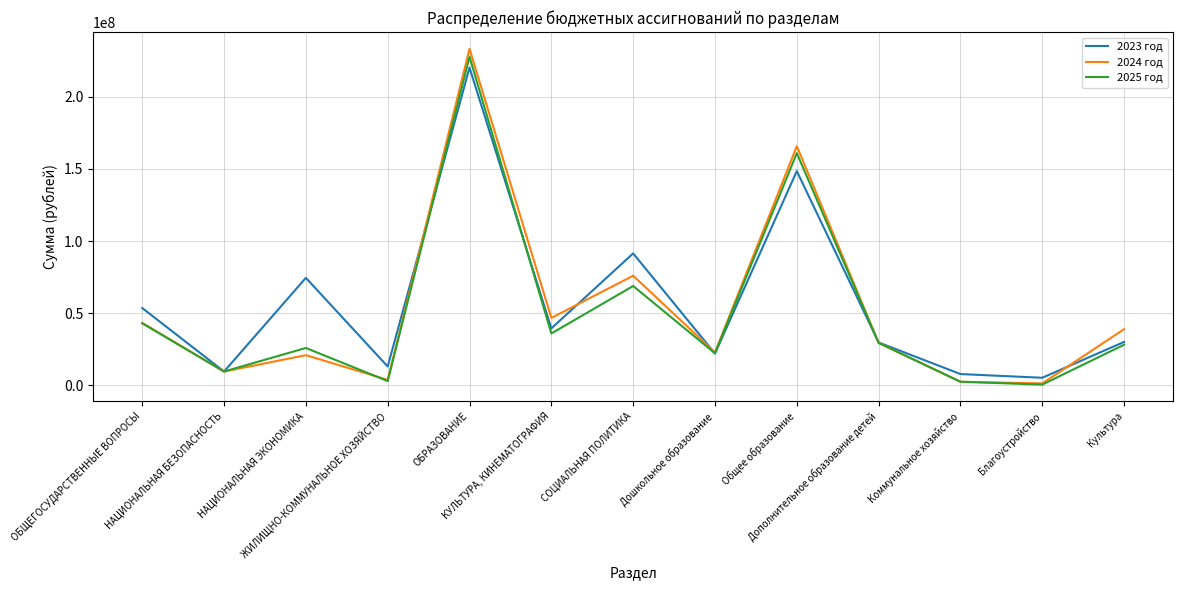

Which series has the largest total across all categories?

2023 год